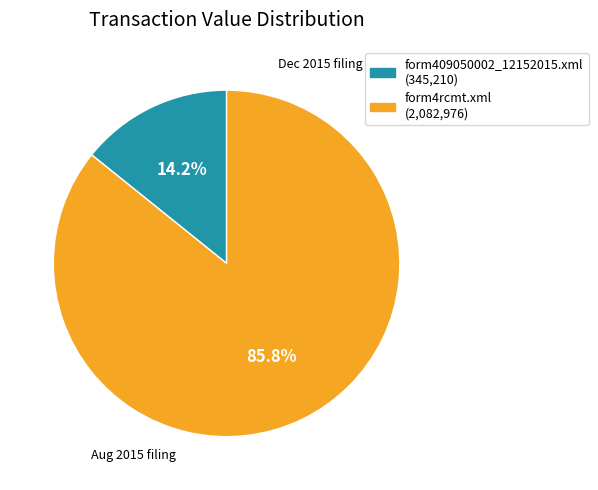

How many slices are in this pie chart?

2